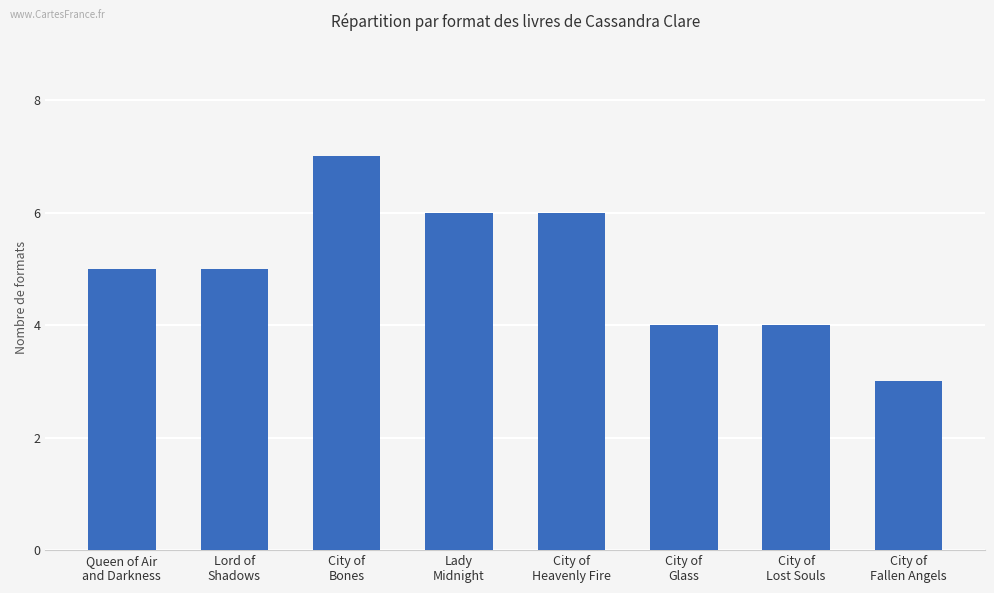

How many values are between 4 and 6?

6